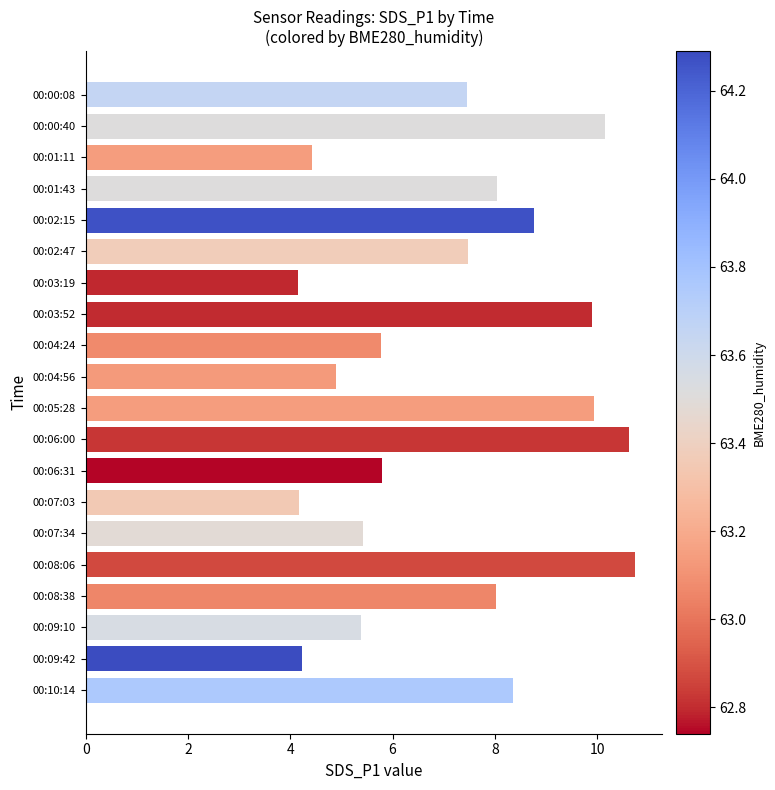

True or false: the data shows 10.7 at 00:08:06.

True